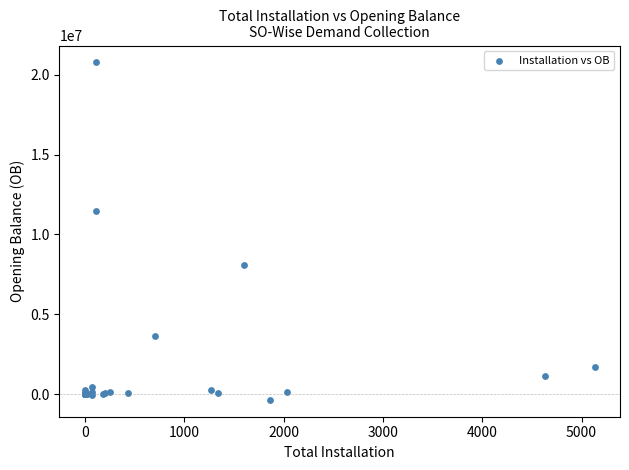

What Y value in the scatter plot is closest to 10205563?

11483486.0